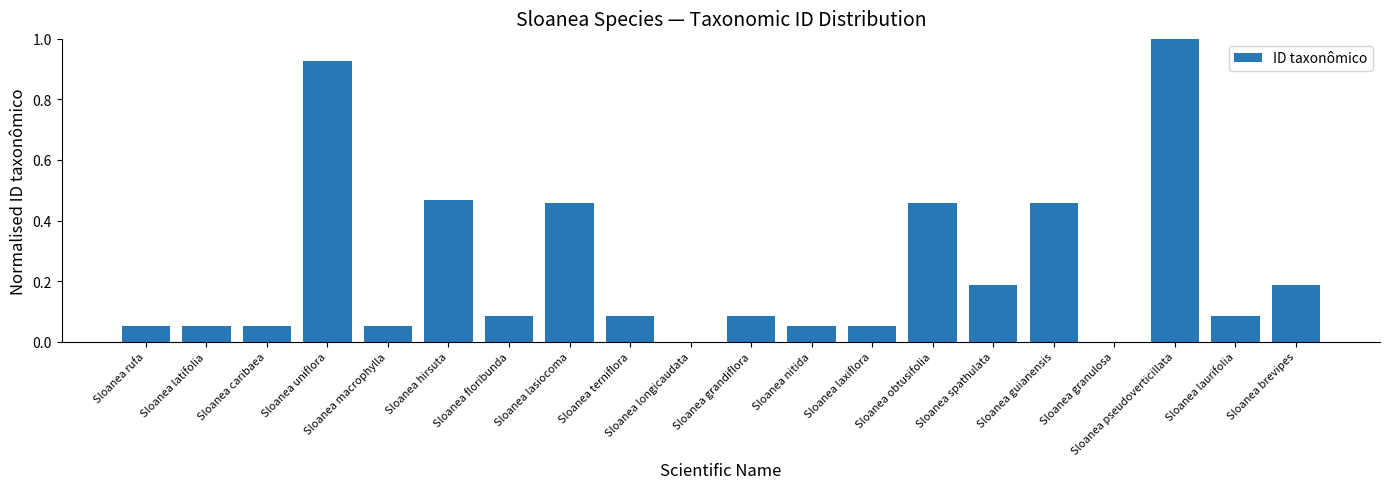

Which label corresponds to the largest value in the chart?

Sloanea pseudoverticillata